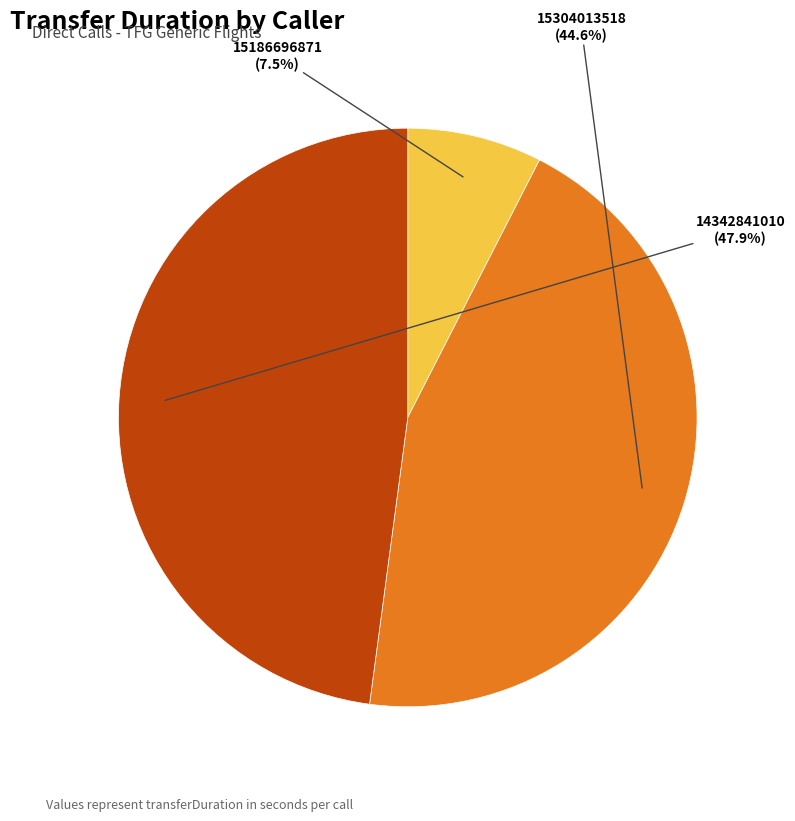

To the nearest percent, what is the difference between the largest and smallest slice percentages?

40%